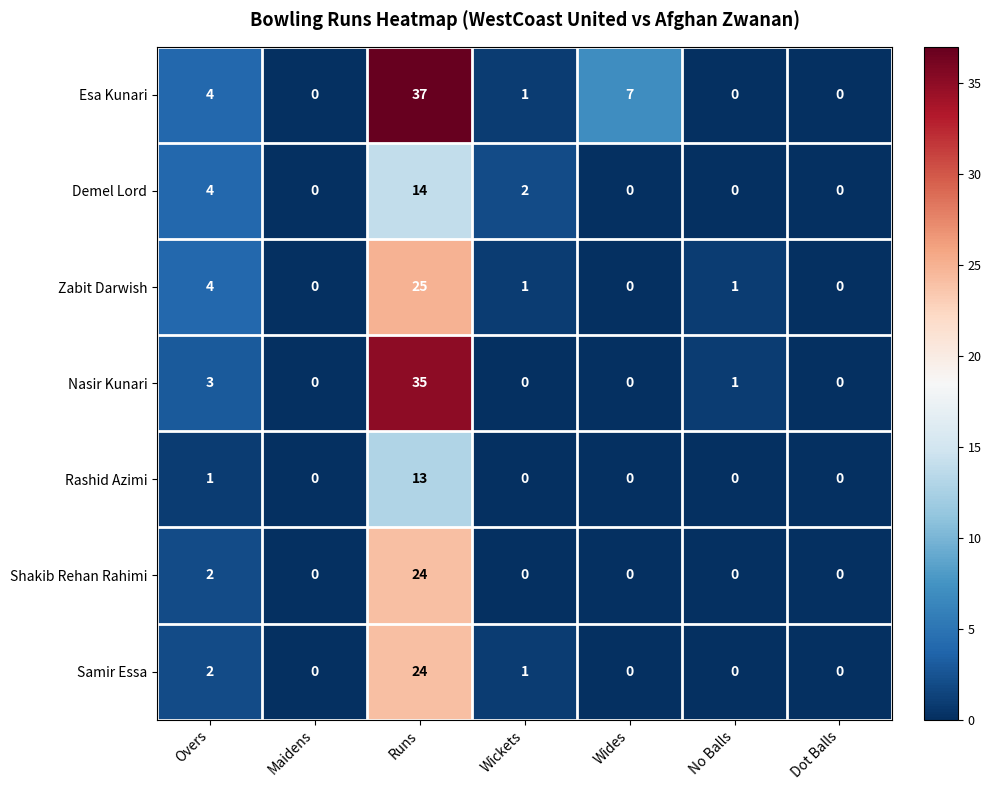

Which series has the widest spread of values?

Esa Kunari